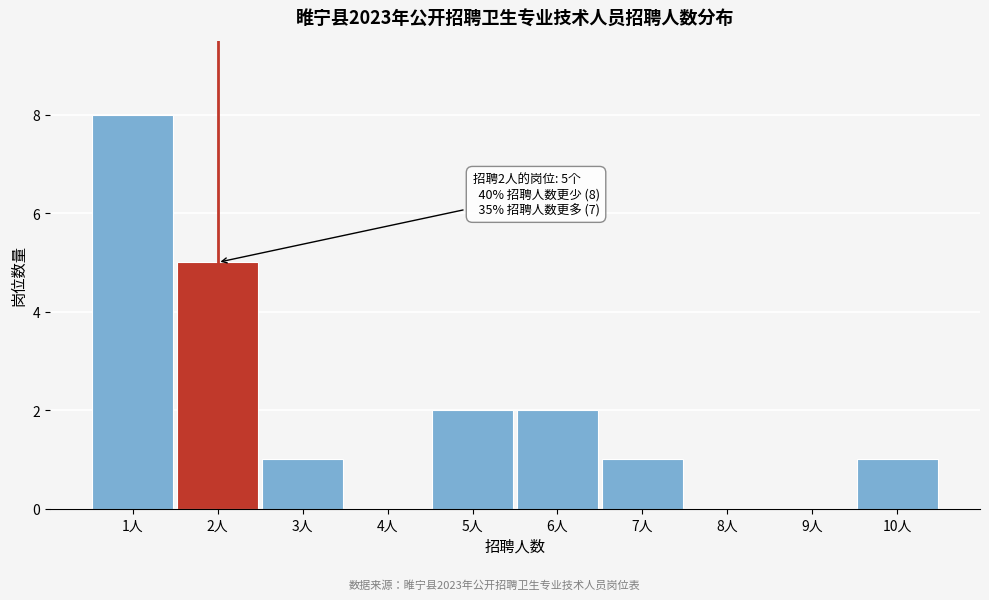

Reading left to right, list all the values displayed in this chart.

1人=8	2人=5	3人=1	4人=0	5人=2	6人=2	7人=1	8人=0	9人=0	10人=1